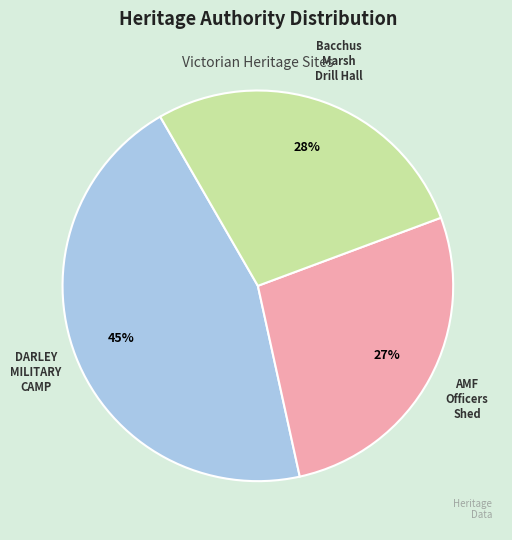

How many segments does this pie chart have?

3